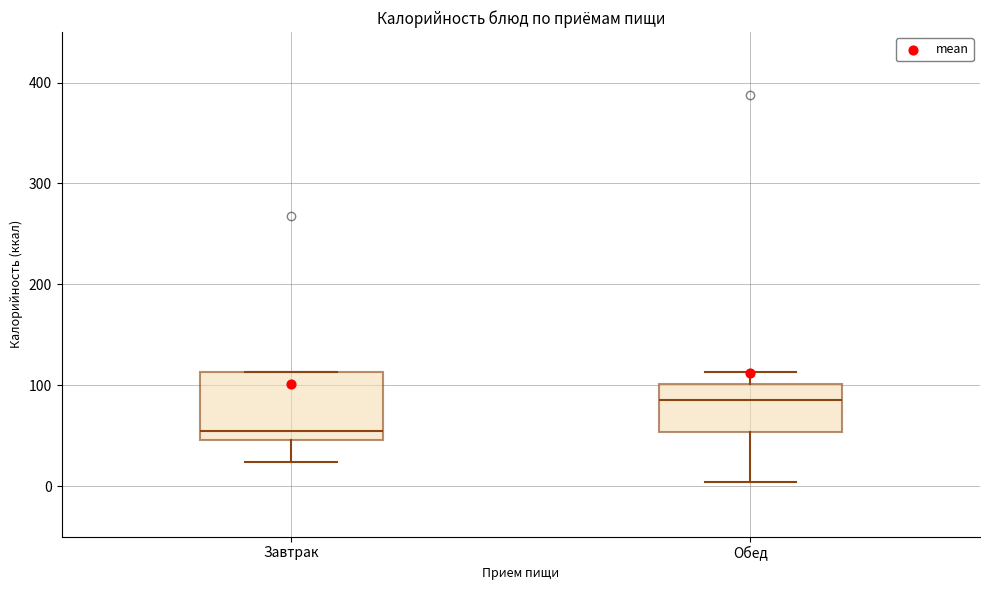

Where does the lower whisker of the box for Завтрак end on the y-axis? The values are not printed on the chart, so give them approximately, as read against the axis.

20